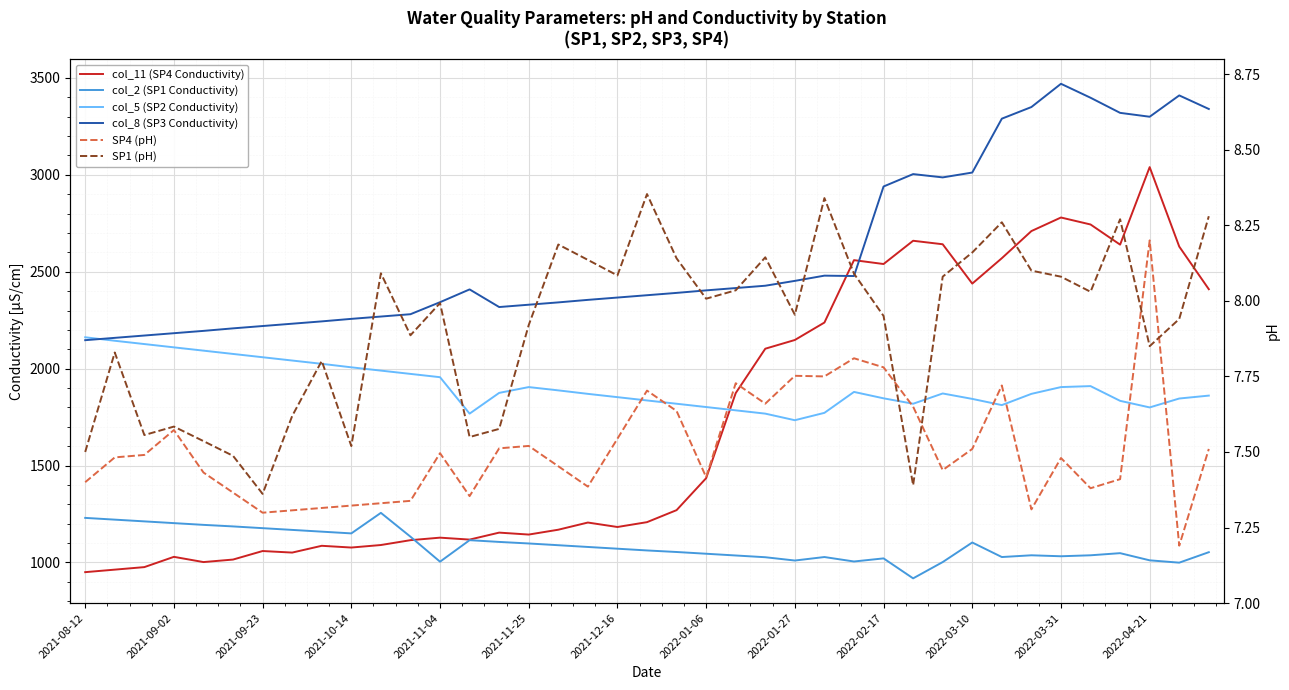

What is the difference between the maximum and minimum values in the SP4 (pH) series?

1.0